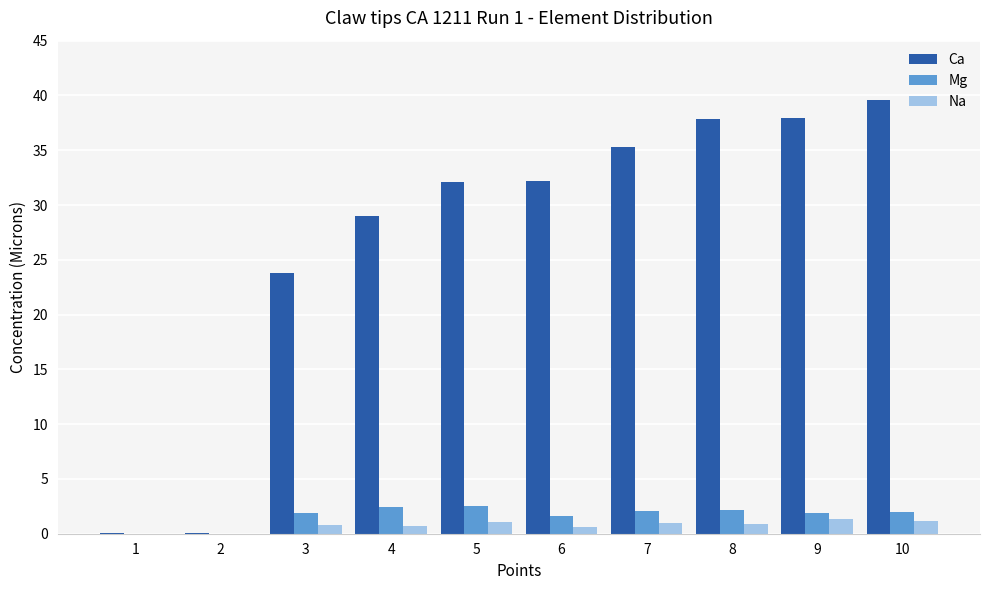

Count the number of data series in this chart.

3